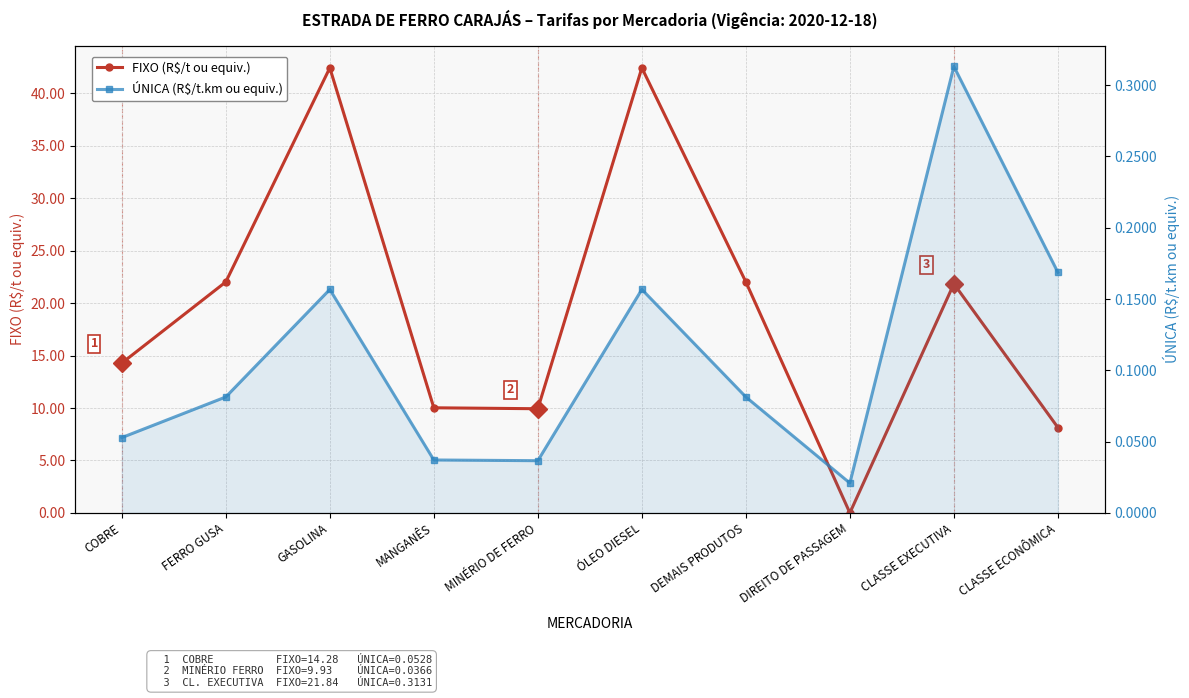

Rank the series by their maximum value, from lowest to highest.

ÚNICA (R$/t.km ou equiv.), FIXO (R$/t ou equiv.)